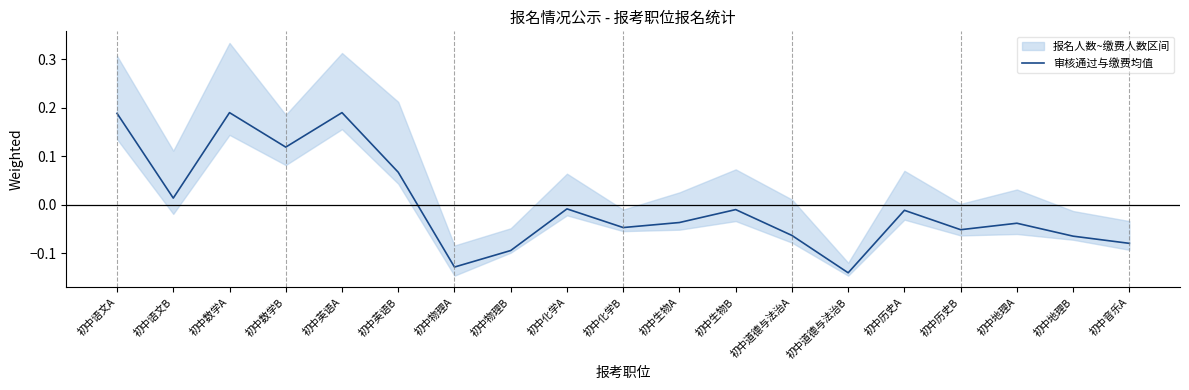

How many negative values are there?

13